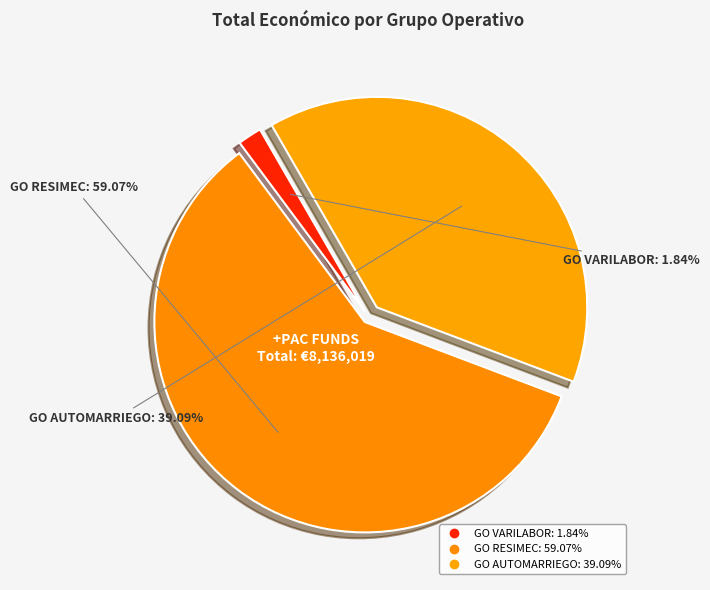

Does any single category account for the majority?

Yes